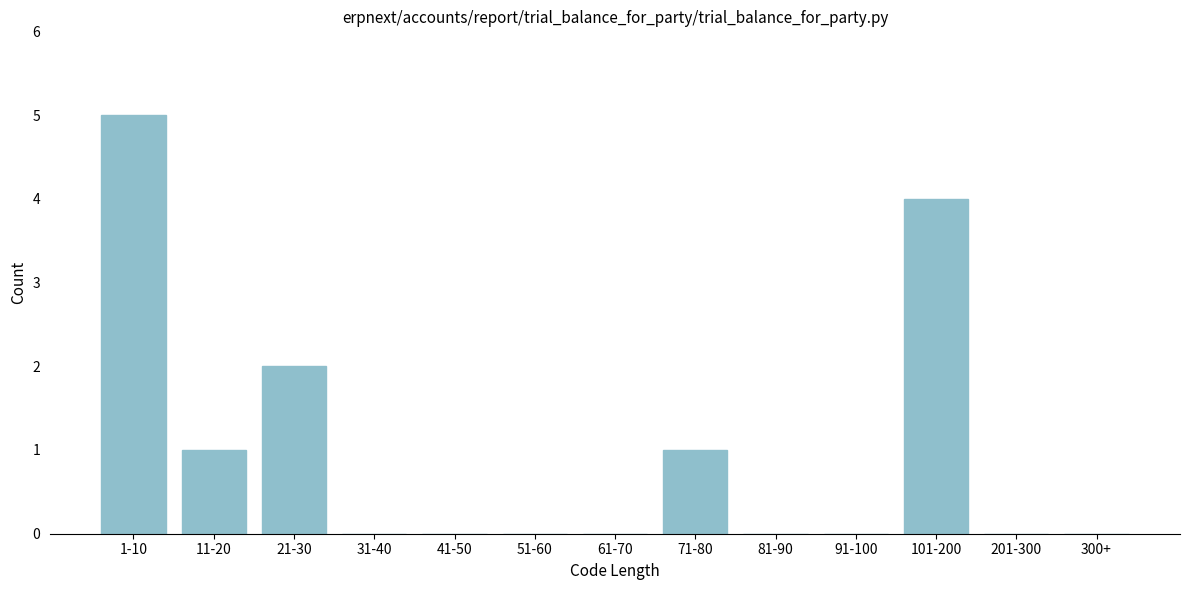

What is the change in value from 101-200 to 300+?

-4